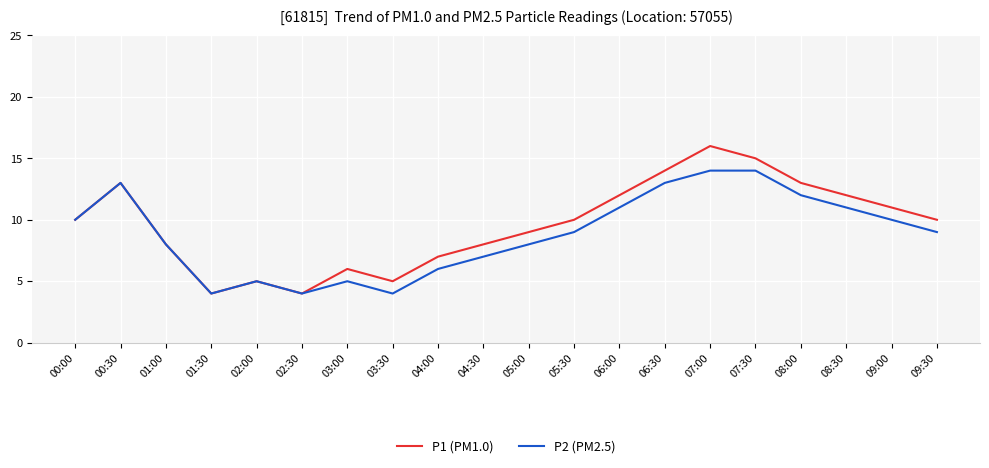

Rank the series at 05:30 from lowest to highest value.

P2 (PM2.5), P1 (PM1.0)